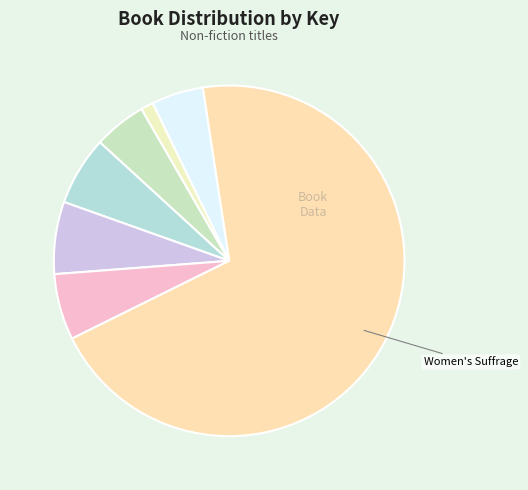

Count the number of slices in the pie.

7